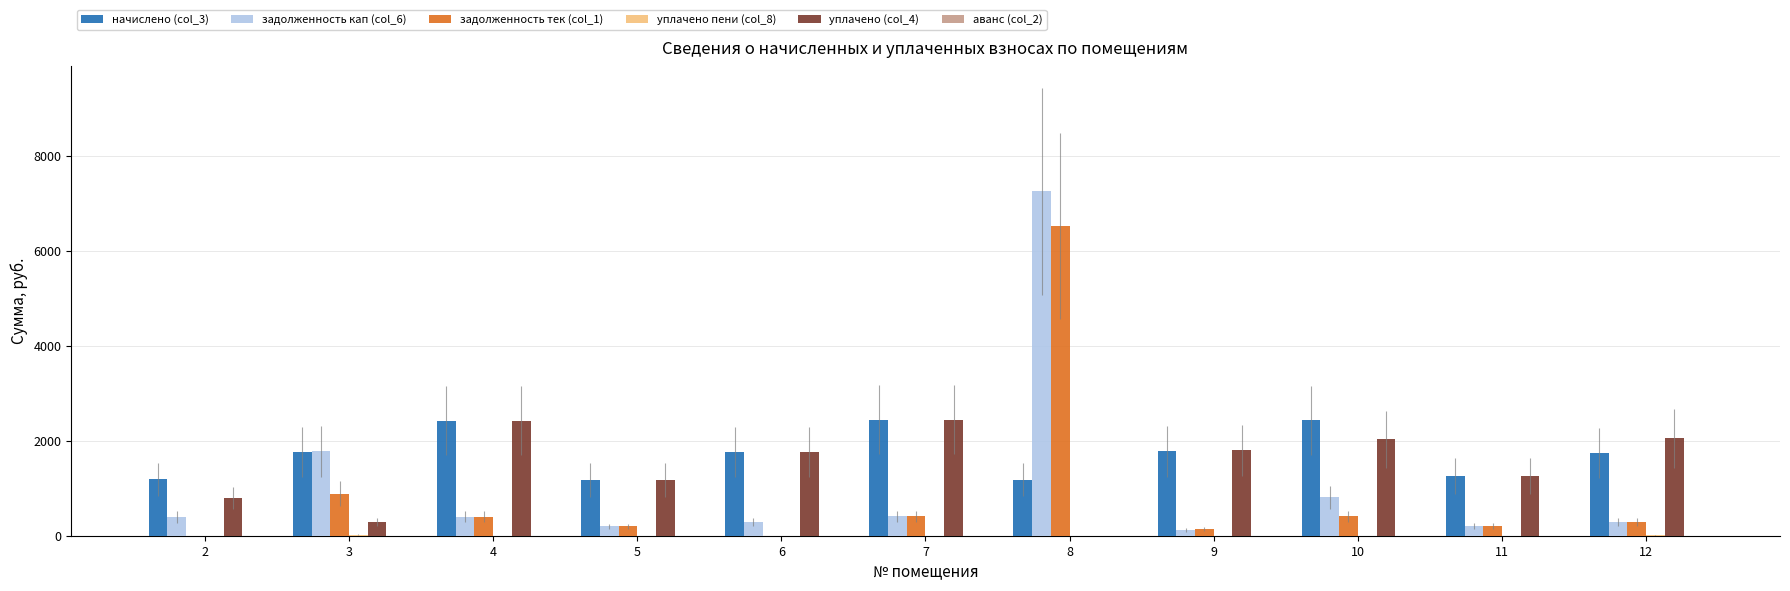

Is the value of задолженность кап (col_6) at 6 greater than the value of начислено (col_3) at 9?

No